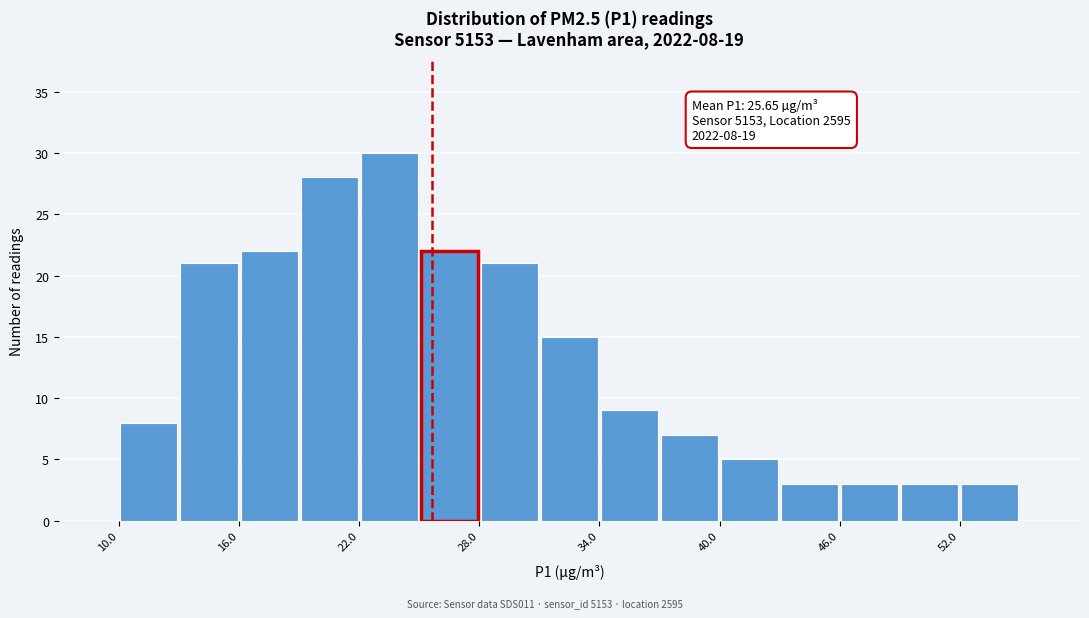

Read against the x-axis, roughly where is the centre of the tallest bar?

24